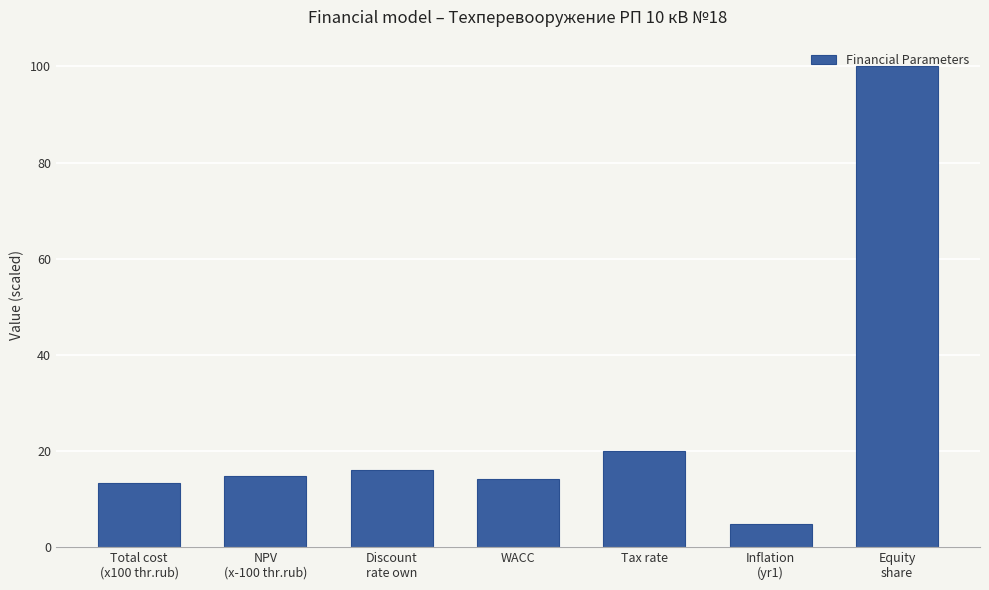

What is the label of the 5th bar from the left?

Tax rate